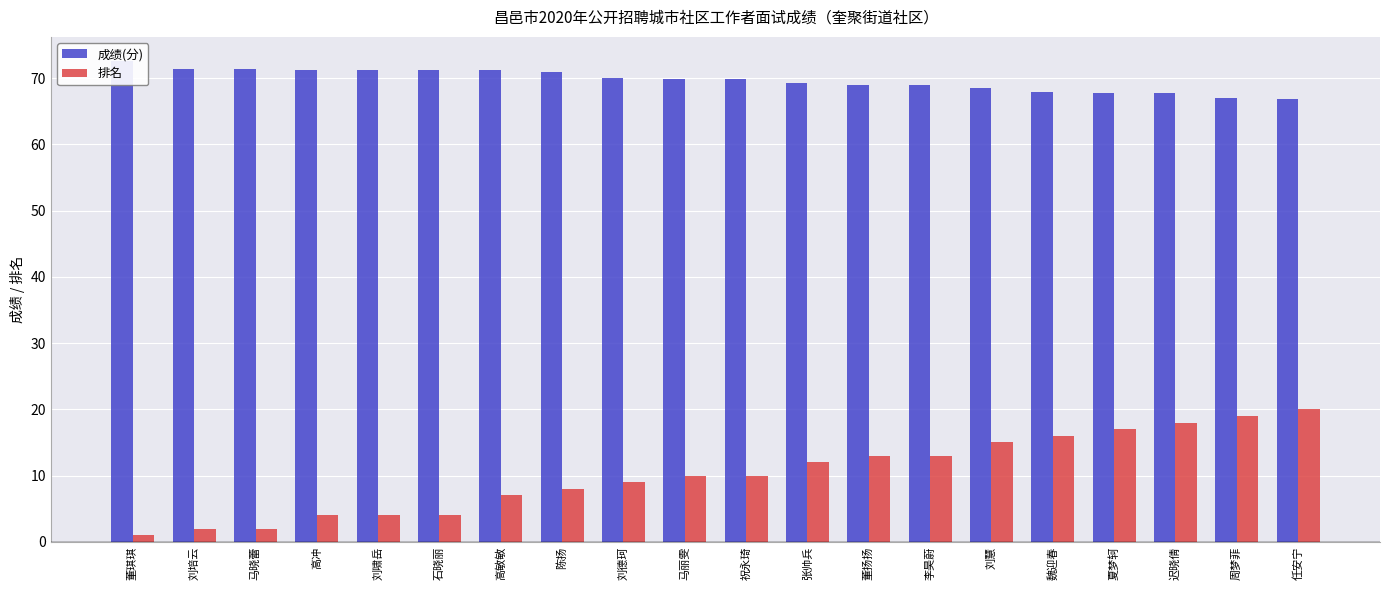

Reading left to right, what are all the values shown in this chart?

成绩(分): 董琪琪=72.6	刘培云=71.4	马晓蕾=71.4	高冲=71.3	刘啸岳=71.3	石晓丽=71.3	高敏敏=71.2	陈扬=71.0	刘德珂=70.0	马丽雯=69.9	祝永琦=69.9	张帅兵=69.2	董扬扬=69.0	李昊蔚=69.0	刘慧=68.5	魏迎春=67.9	夏梦轲=67.8	迟晓倩=67.7	周梦菲=67.0	任安宁=66.9
排名: 董琪琪=1.0	刘培云=2.0	马晓蕾=2.0	高冲=4.0	刘啸岳=4.0	石晓丽=4.0	高敏敏=7.0	陈扬=8.0	刘德珂=9.0	马丽雯=10.0	祝永琦=10.0	张帅兵=12.0	董扬扬=13.0	李昊蔚=13.0	刘慧=15.0	魏迎春=16.0	夏梦轲=17.0	迟晓倩=18.0	周梦菲=19.0	任安宁=20.0